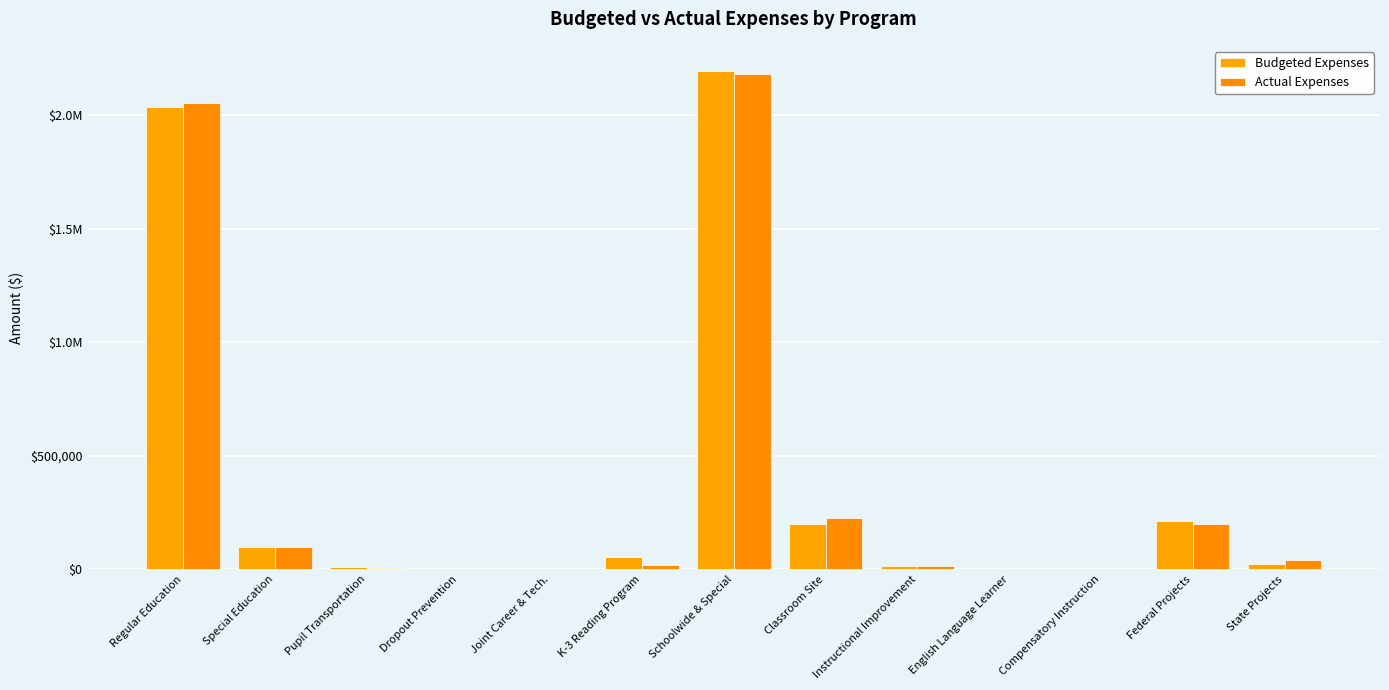

Which series has the largest total across all categories?

Actual Expenses